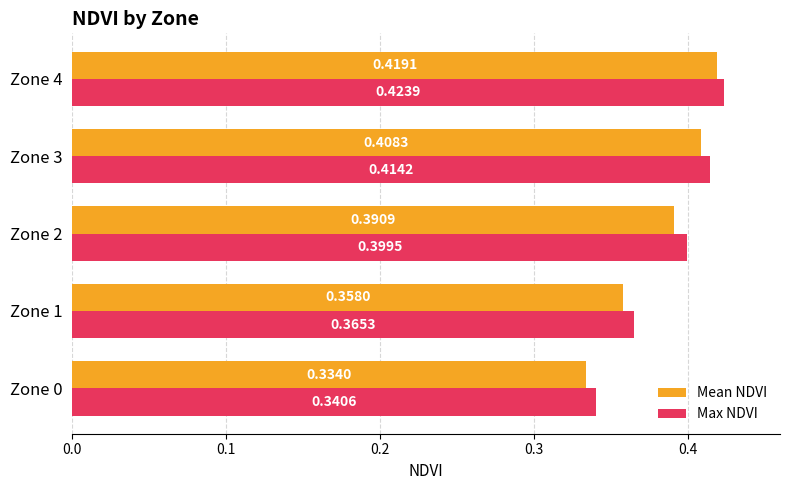

List the series in order of their overall mean, highest first.

Max NDVI, Mean NDVI